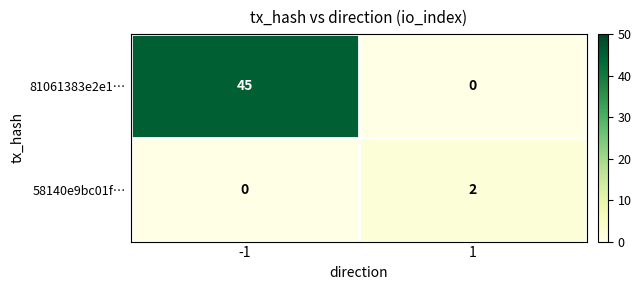

List the series in order of their overall mean, lowest first.

58140e9bc01f…, 81061383e2e1…